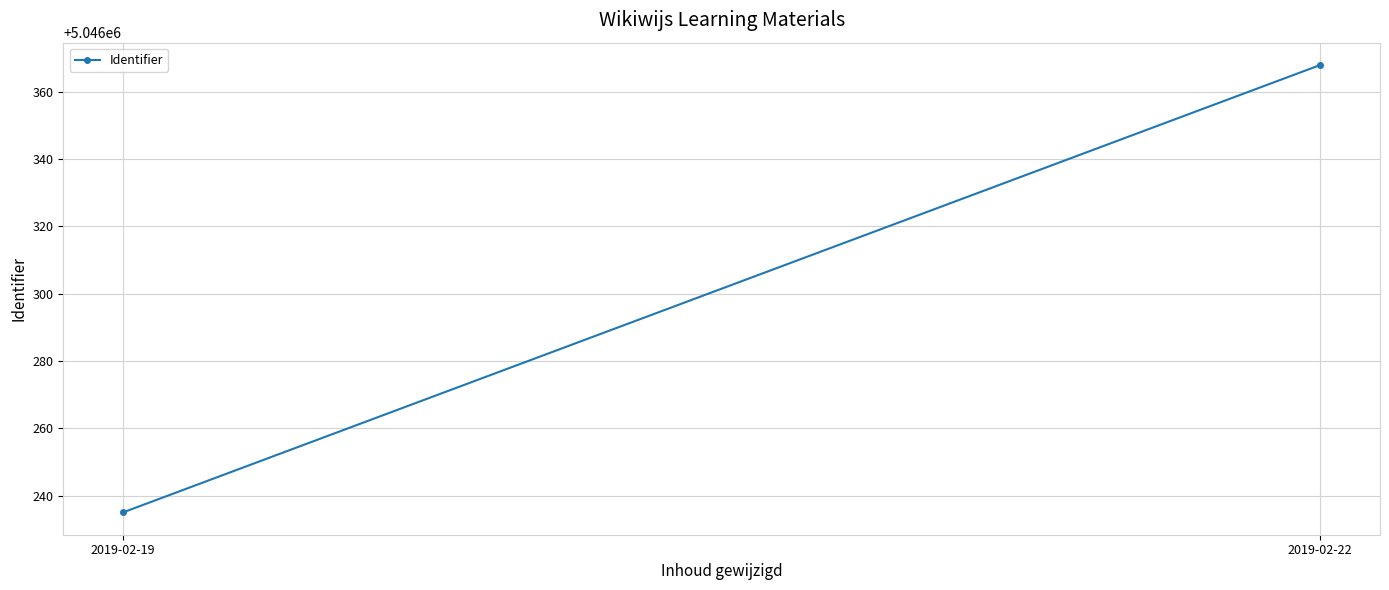

Rank the categories by value from lowest to highest.

2019-02-19, 2019-02-22